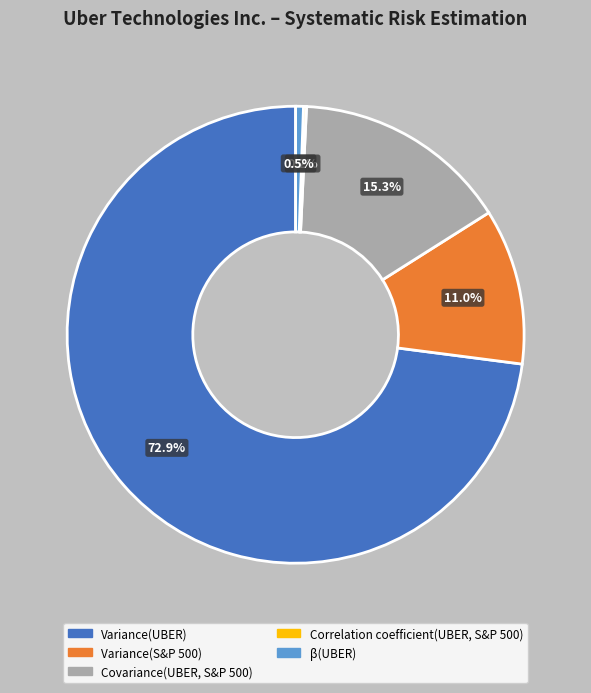

To the nearest percent, what is the combined percentage of Variance(UBER) and β(UBER)?

73%